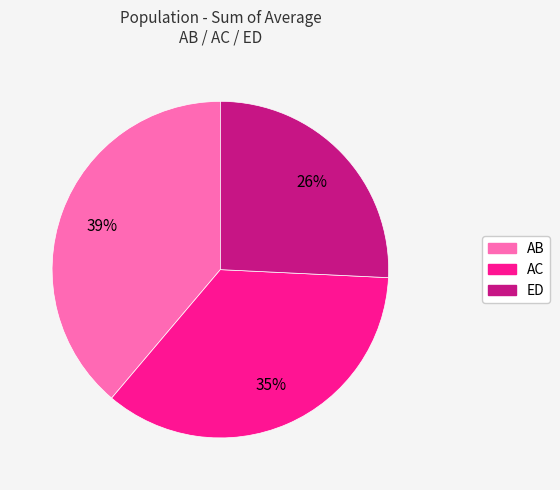

To the nearest percent, what percentage of the pie is AB?

39%